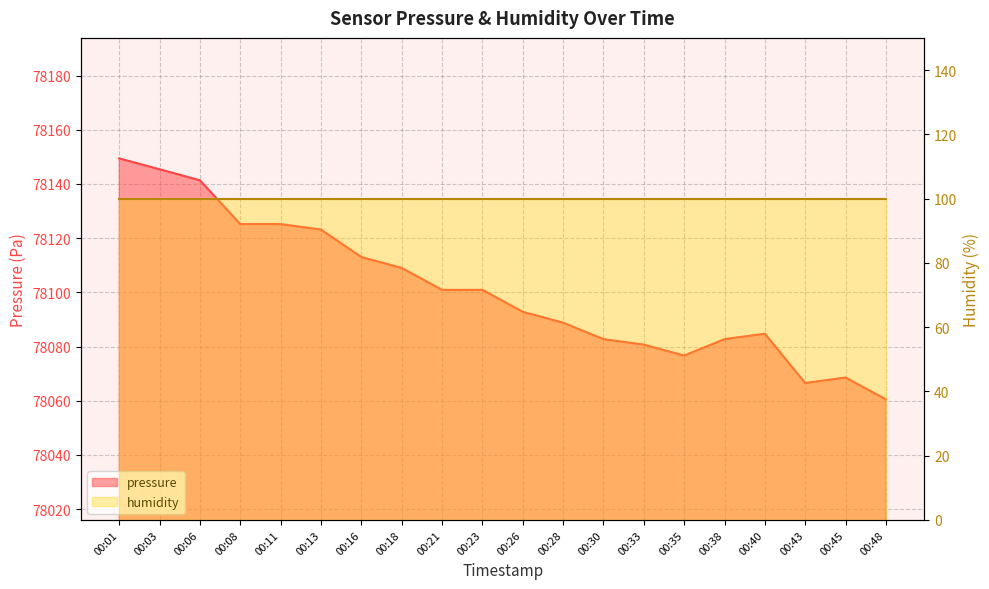

What is the maximum value shown in the chart?

78149.4